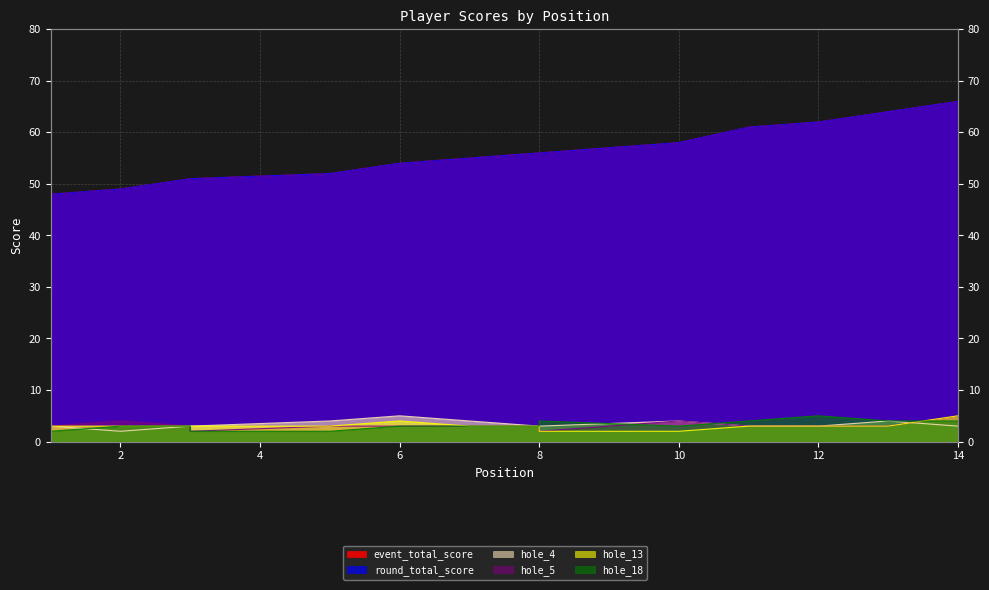

Does the chart display data point markers on the line(s)?

No